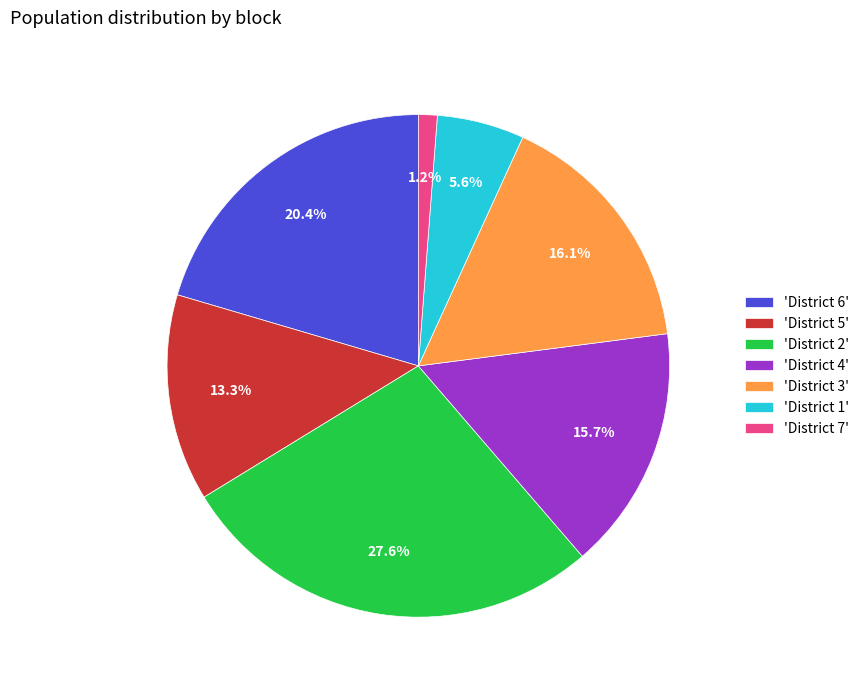

What portion of the pie excludes 'District 4'?

84.3%